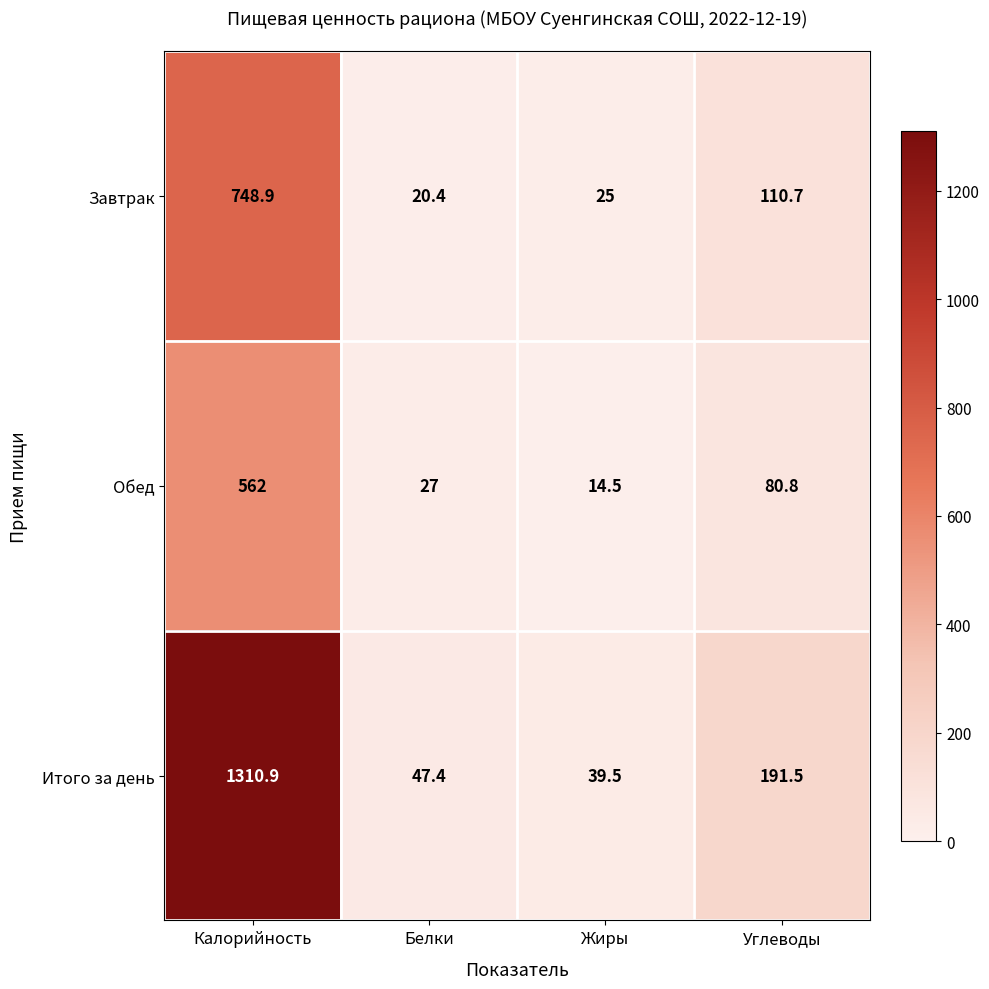

At how many categories does at least one series exceed 303?

1